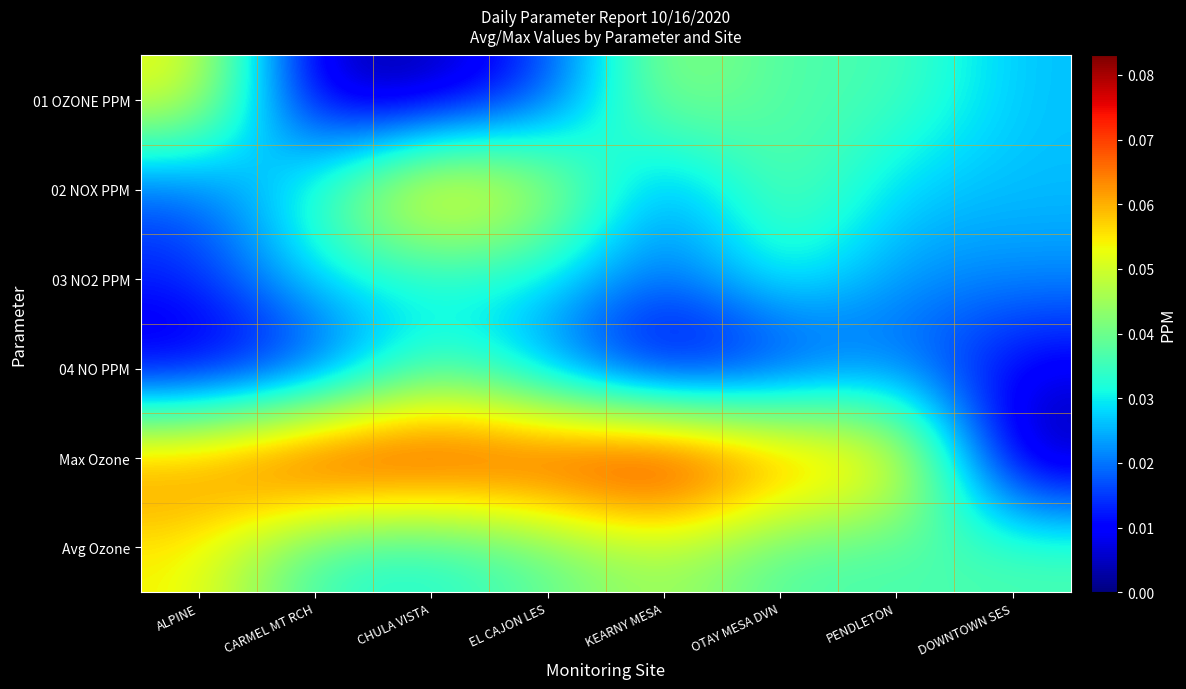

Reading right to left, list all the values displayed in this chart.

01 OZONE PPM: DOWNTOWN SES=0.0	PENDLETON=0.0	OTAY MESA DVN=0.0	KEARNY MESA=0.0	EL CAJON LES=0.0	CHULA VISTA=0.0	CARMEL MT RCH=0.0	ALPINE=0.1
02 NOX PPM: DOWNTOWN SES=0.0	PENDLETON=0.0	OTAY MESA DVN=0.0	KEARNY MESA=0.0	EL CAJON LES=0.1	CHULA VISTA=0.1	CARMEL MT RCH=0.0	ALPINE=0.0
03 NO2 PPM: DOWNTOWN SES=0.0	PENDLETON=0.0	OTAY MESA DVN=0.0	KEARNY MESA=0.0	EL CAJON LES=0.0	CHULA VISTA=0.0	CARMEL MT RCH=0.0	ALPINE=0.0
04 NO PPM: DOWNTOWN SES=0.0	PENDLETON=0.0	OTAY MESA DVN=0.0	KEARNY MESA=0.0	EL CAJON LES=0.0	CHULA VISTA=0.0	CARMEL MT RCH=0.0	ALPINE=0.0
Max Ozone: DOWNTOWN SES=0.0	PENDLETON=0.1	OTAY MESA DVN=0.1	KEARNY MESA=0.1	EL CAJON LES=0.1	CHULA VISTA=0.1	CARMEL MT RCH=0.1	ALPINE=0.1
Avg Ozone: DOWNTOWN SES=0.0	PENDLETON=0.0	OTAY MESA DVN=0.0	KEARNY MESA=0.0	EL CAJON LES=0.0	CHULA VISTA=0.0	CARMEL MT RCH=0.0	ALPINE=0.1